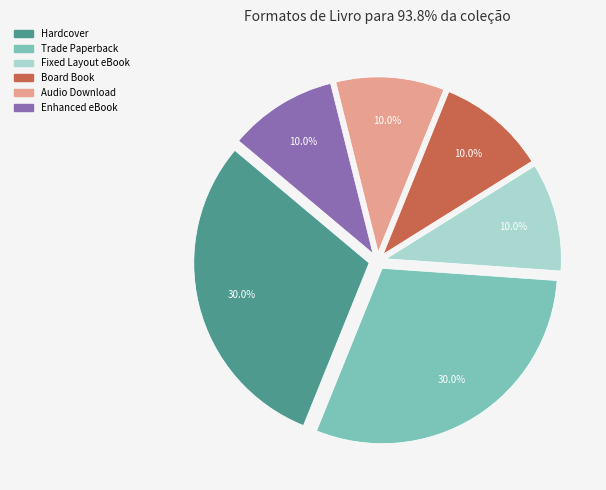

Is it true that Fixed Layout eBook is 10% of the pie?

True